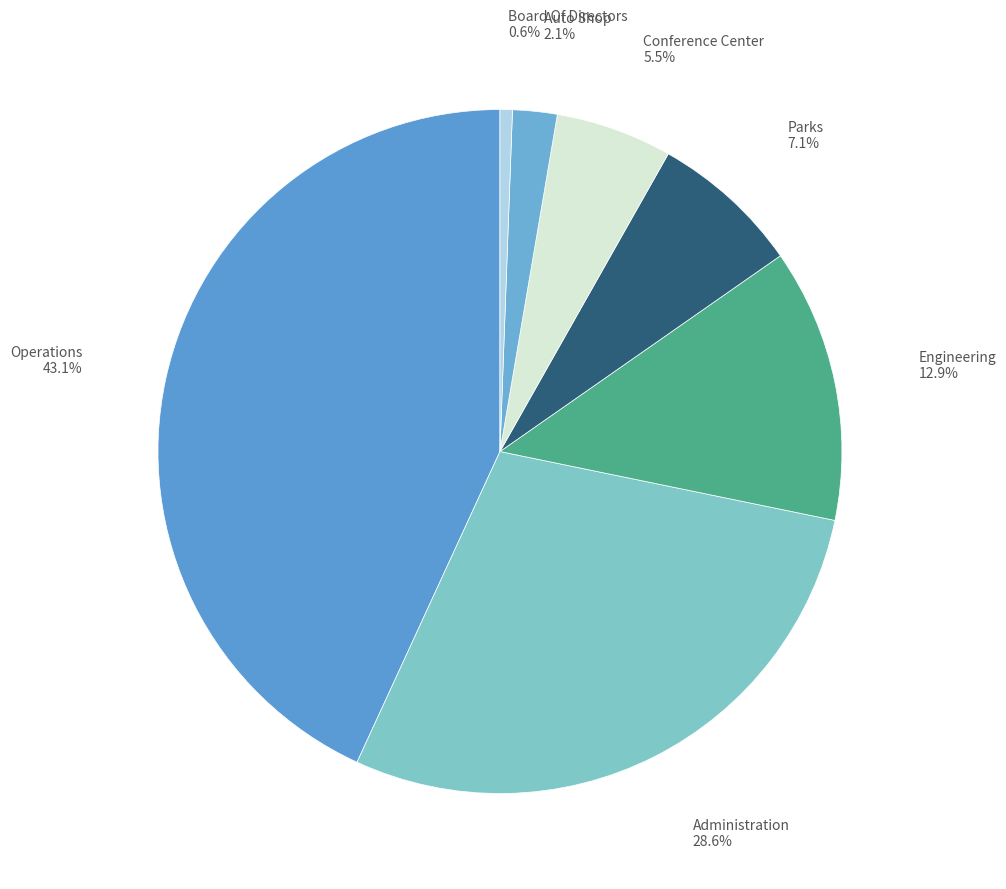

Which category has the smallest portion of the pie?

Board Of Directors